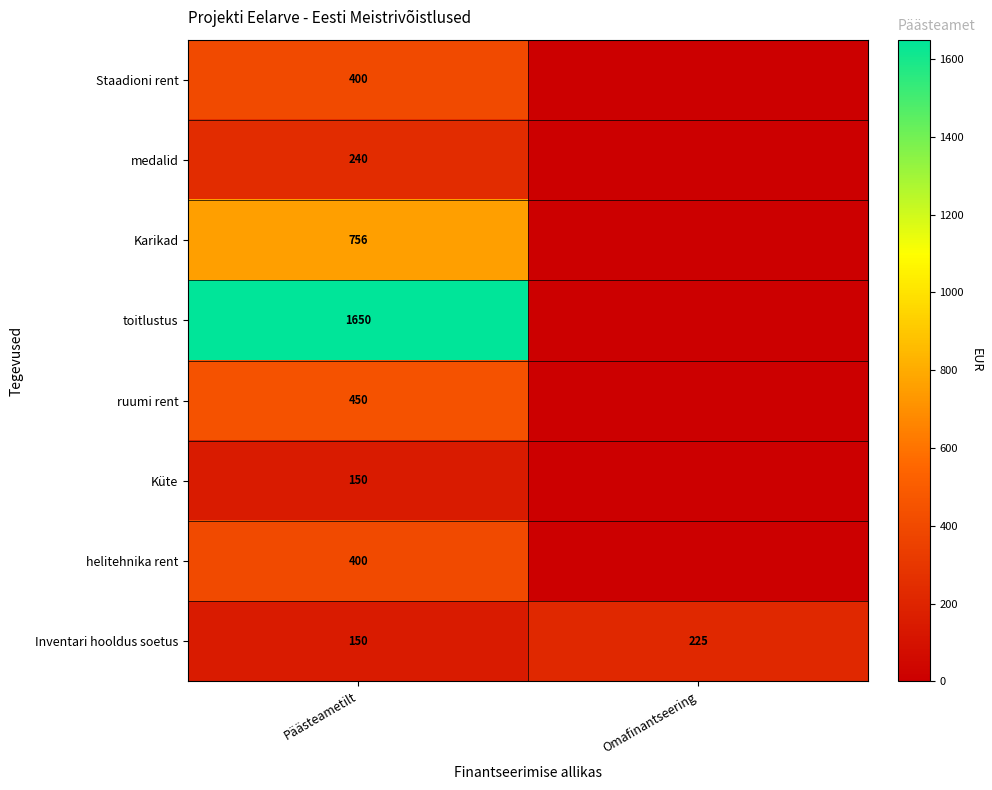

Is the value of Küte at Päästeametilt greater than the value of ruumi rent at Päästeametilt?

No